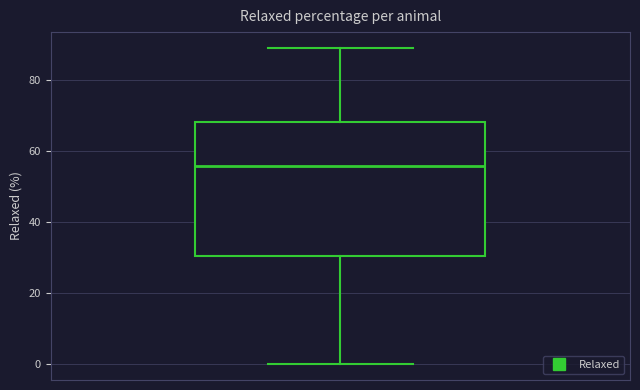

Read this box plot against the y-axis: the position of the median line, the range covered by the box, and the ends of both whiskers. The values are not printed on the chart, so give them approximately, as read against the axis.

median 56, box 30 to 68, whiskers 0 to 88